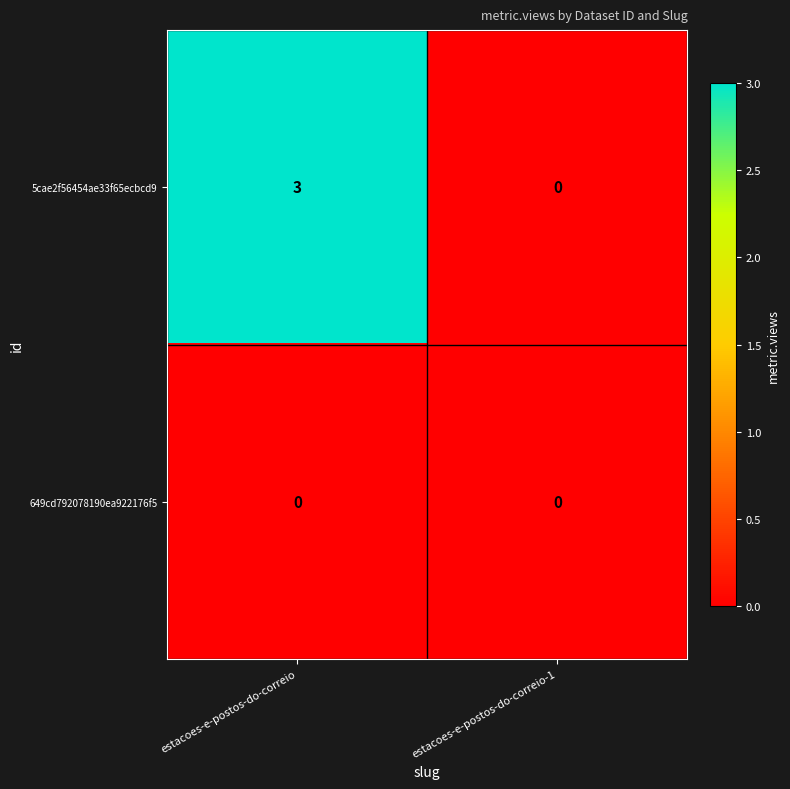

Which category has the highest value across all series?

estacoes-e-postos-do-correio